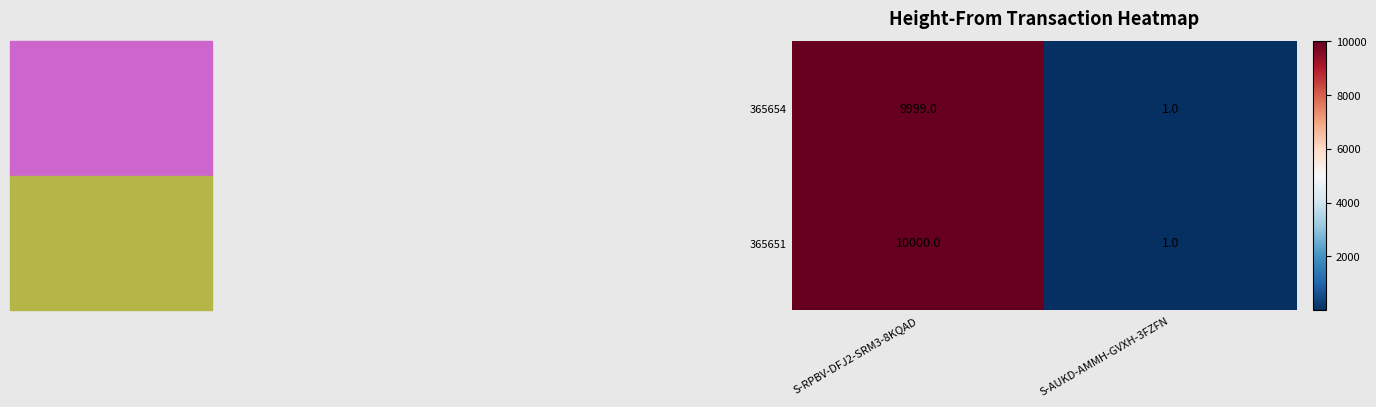

What is the sum of all 365651 values?

10001